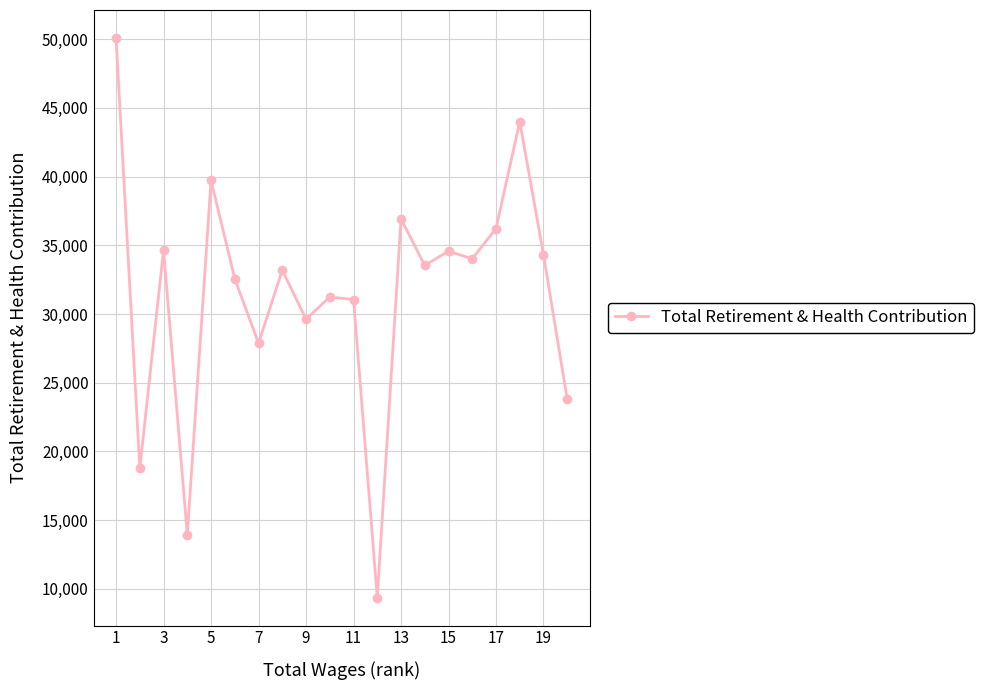

True or false: the data has more than 0 interior local peaks.

True